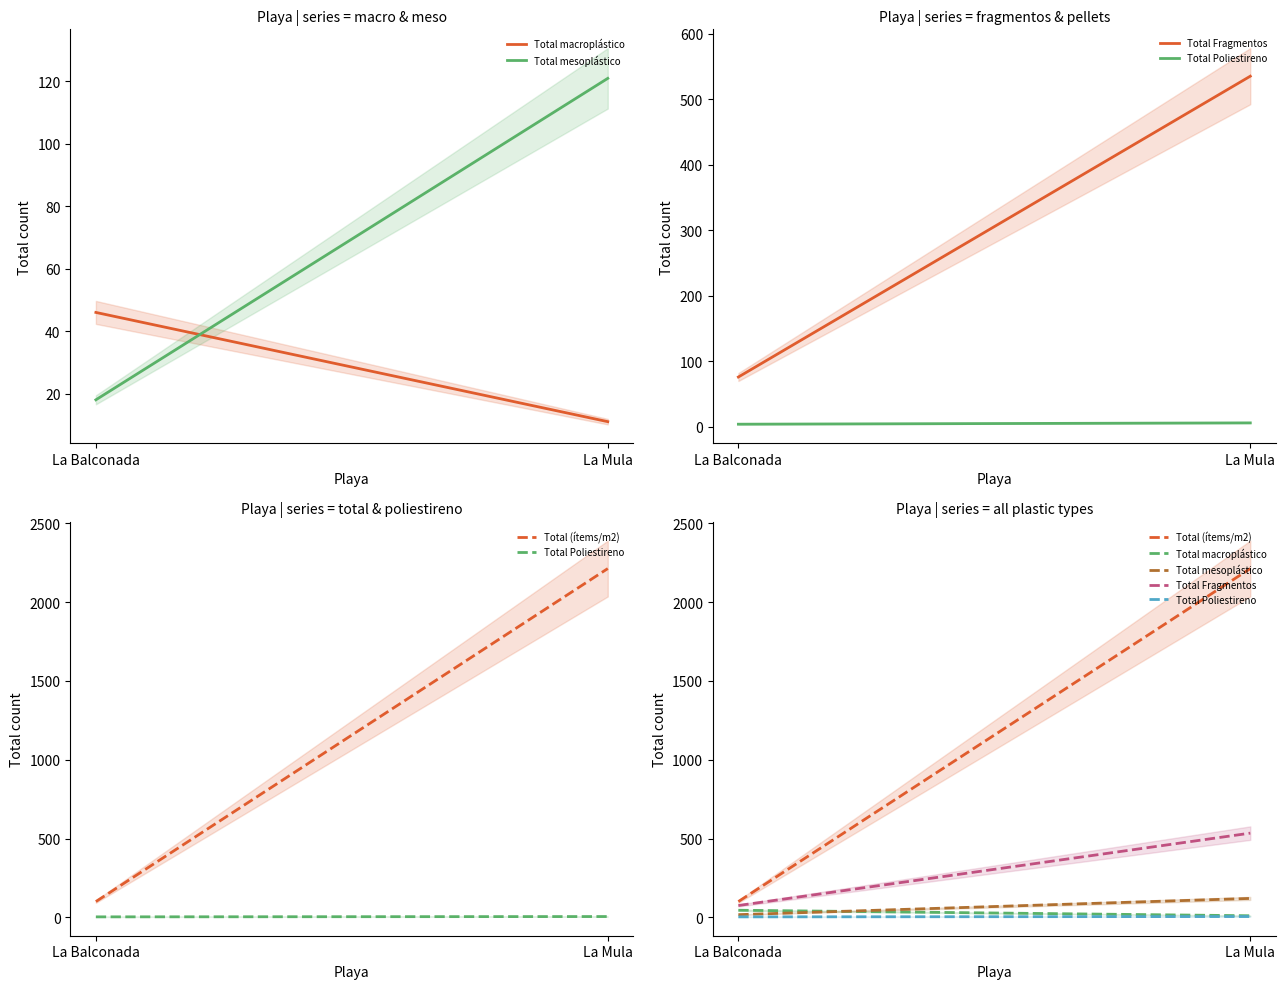

What is the greatest value displayed?

2213